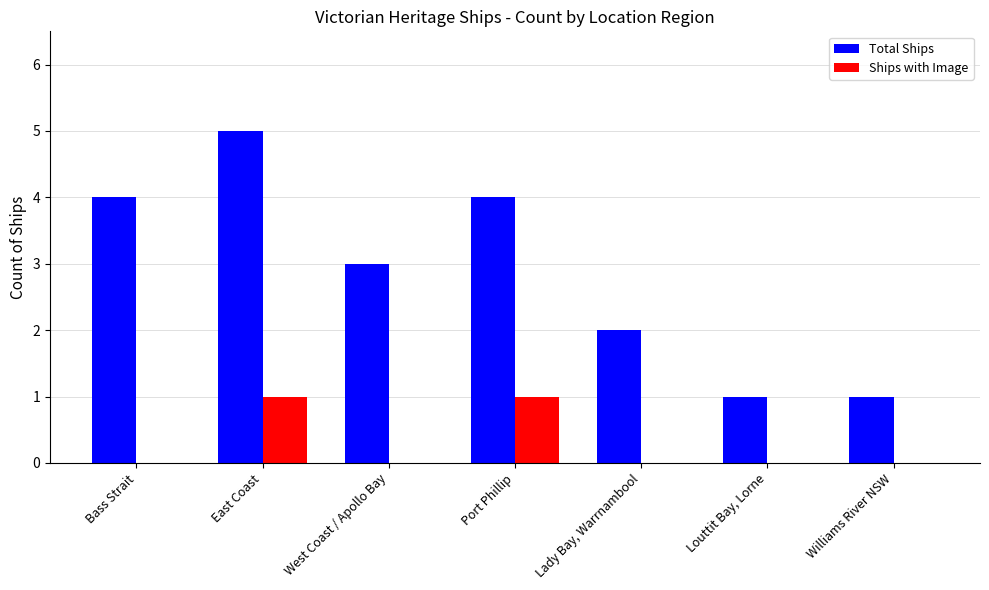

At which label does Total Ships first exceed 3?

Bass Strait